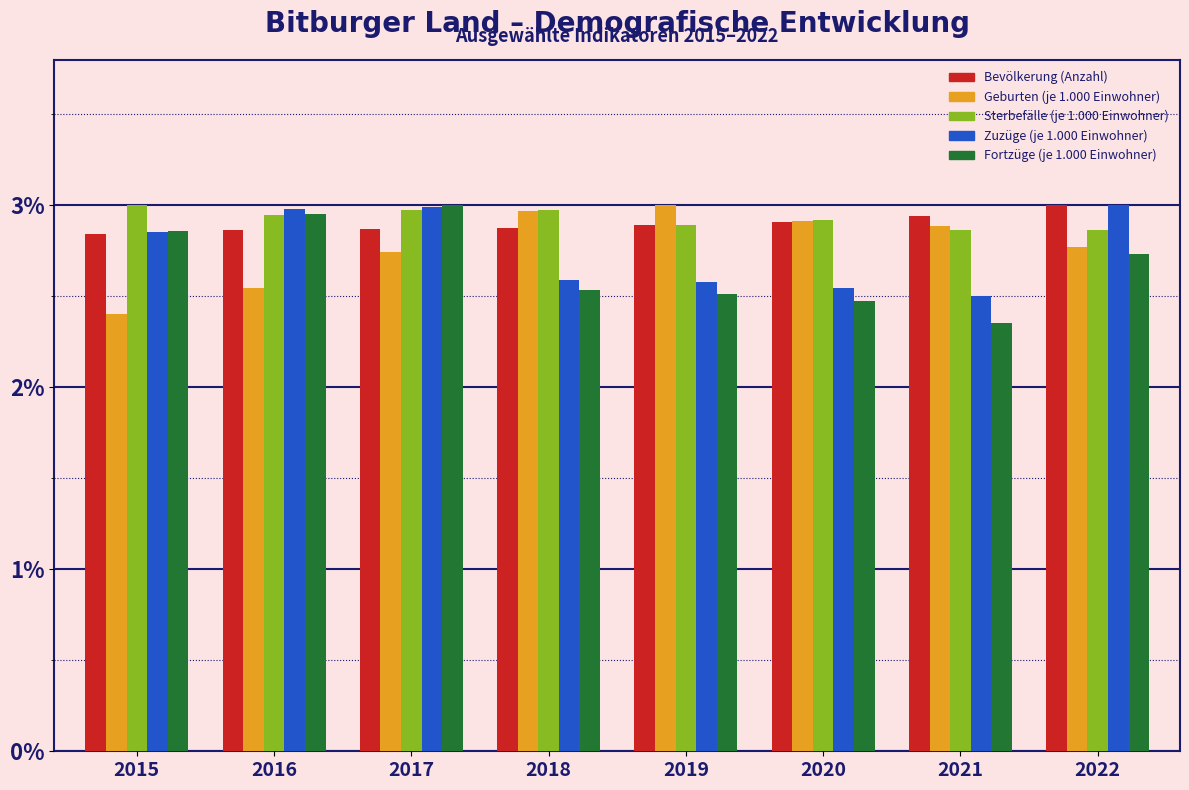

What is the sum of all Bevölkerung (Anzahl) values?

23.2